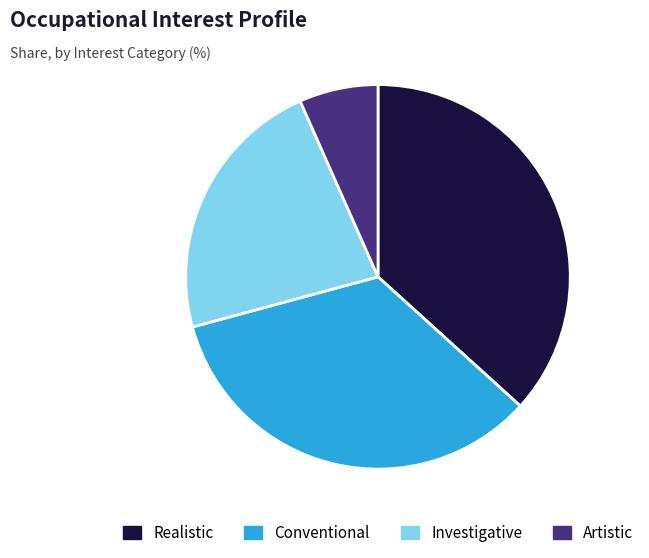

Rank the categories by value from lowest to highest.

Artistic, Investigative, Conventional, Realistic